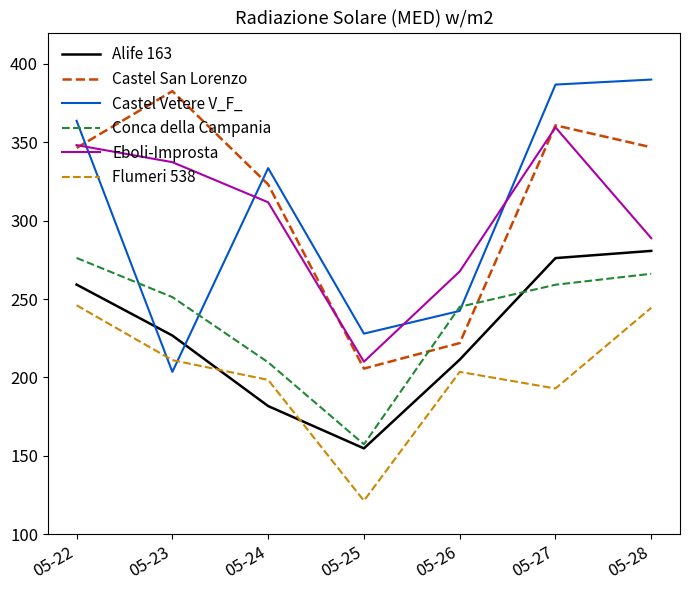

At which label is Alife 163 closest to 217?

05-26